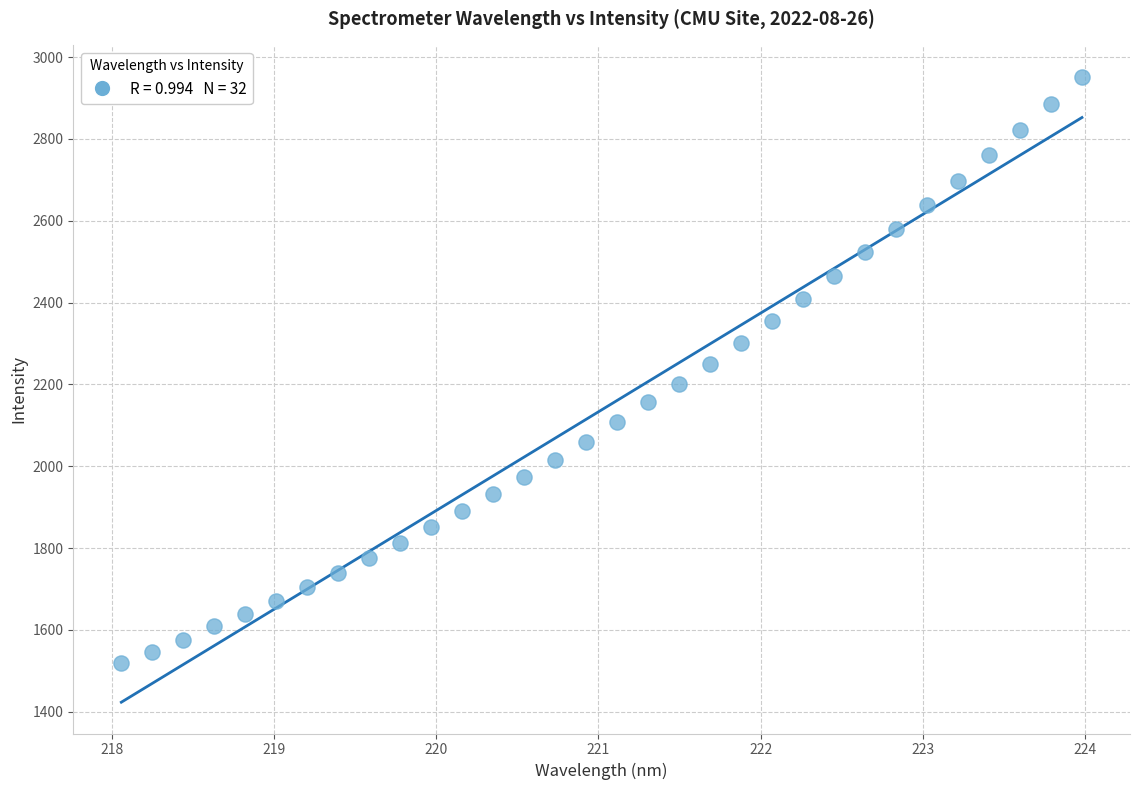

What is the range of Y values (max minus min)?

1434.0